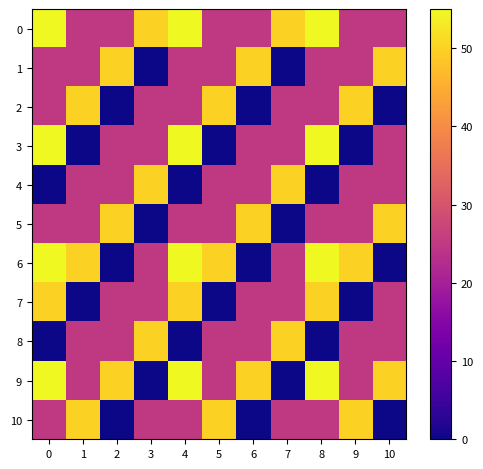

Between 2 and 8, which series saw the biggest shift?

6